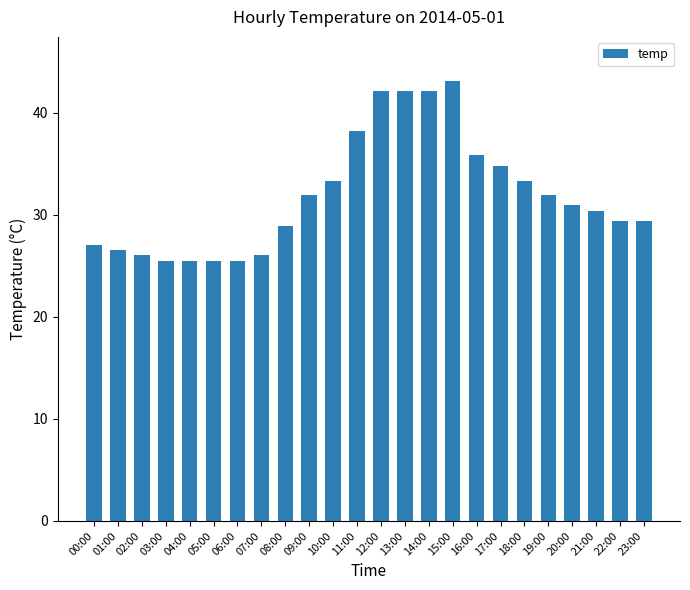

Reading left to right, transcribe all the data shown in this chart.

00:00=27.0	01:00=26.5	02:00=26.0	03:00=25.5	04:00=25.5	05:00=25.5	06:00=25.5	07:00=26.0	08:00=28.9	09:00=31.9	10:00=33.3	11:00=38.2	12:00=42.1	13:00=42.1	14:00=42.1	15:00=43.1	16:00=35.8	17:00=34.8	18:00=33.3	19:00=31.9	20:00=30.9	21:00=30.4	22:00=29.4	23:00=29.4